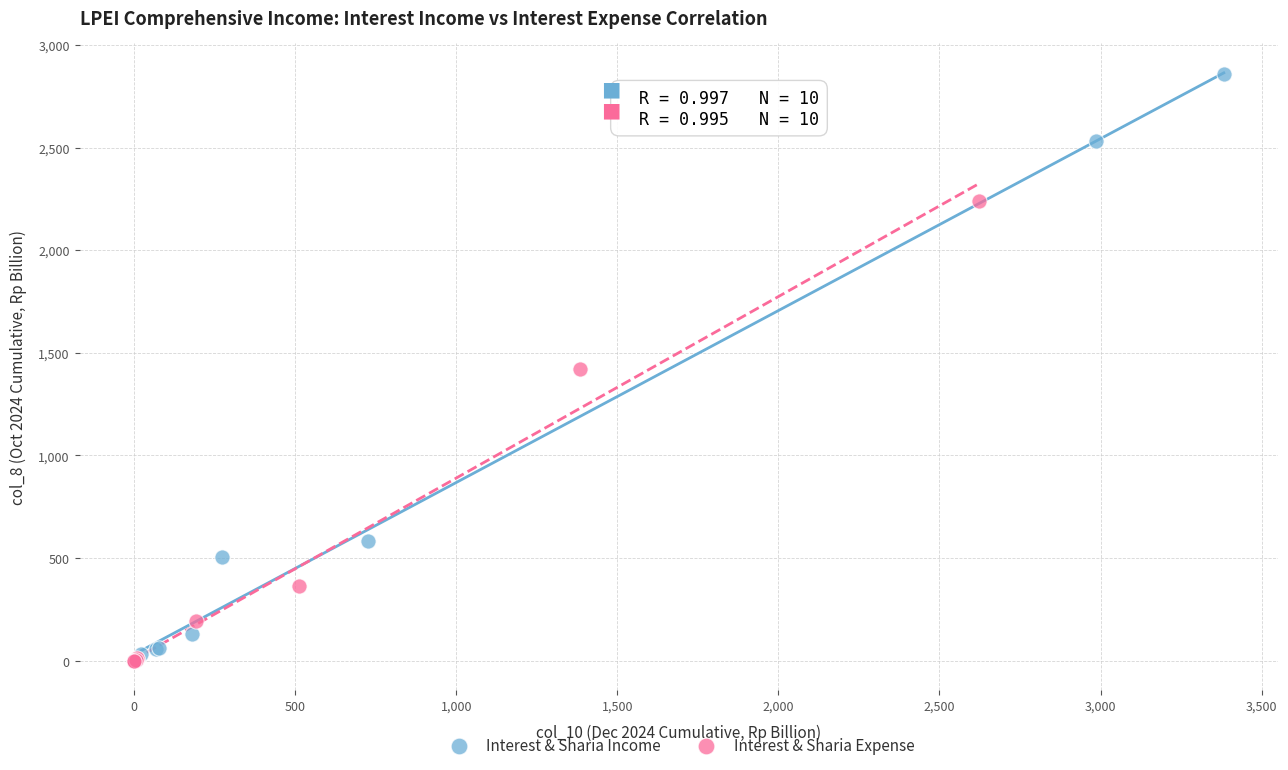

Which series has the widest spread of Y values?

Interest & Sharia Income